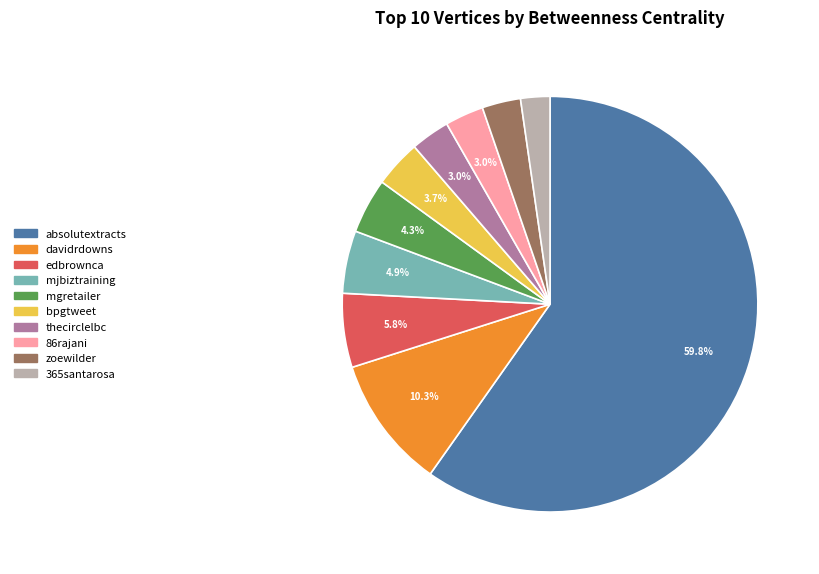

Combined, do mjbiztraining and bpgtweet account for over 50%?

No